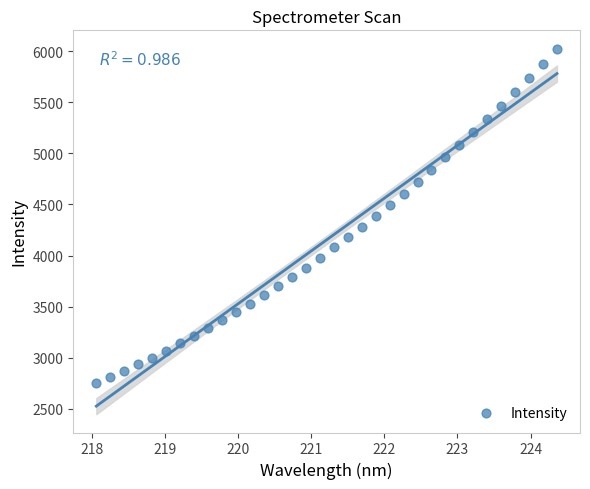

What is the range of X values (max minus min)?

6.3